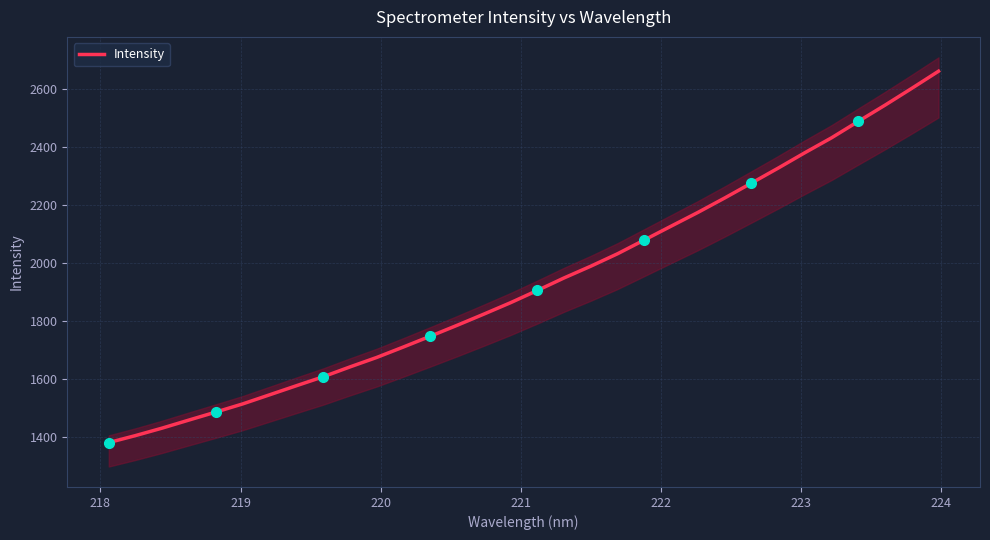

What is the lowest value of the Intensity series?

1379.2